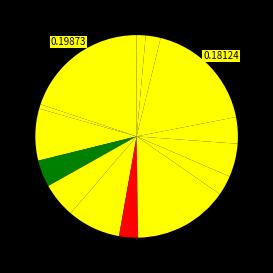

How many slices are in this pie chart?

14